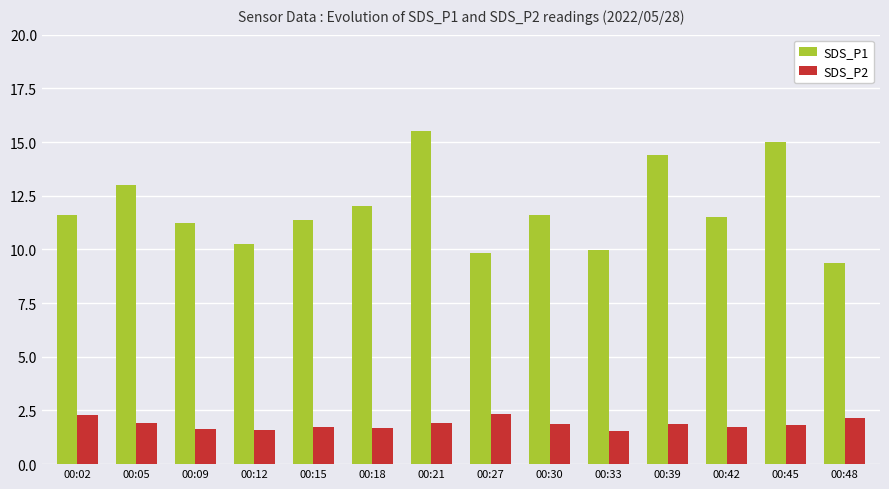

How many bars are there in total?

28